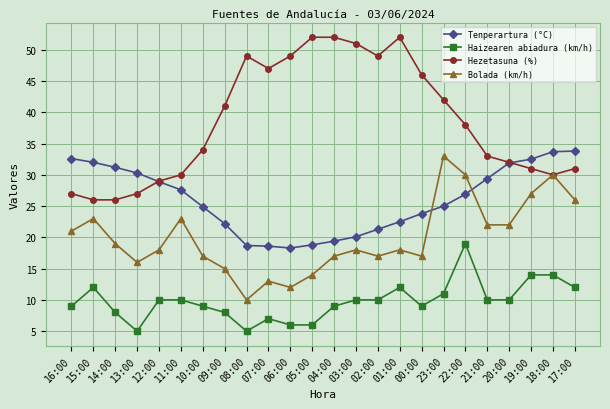

The Hezetasuna (%) series shows 19.4 at 11:00. True or false?

False